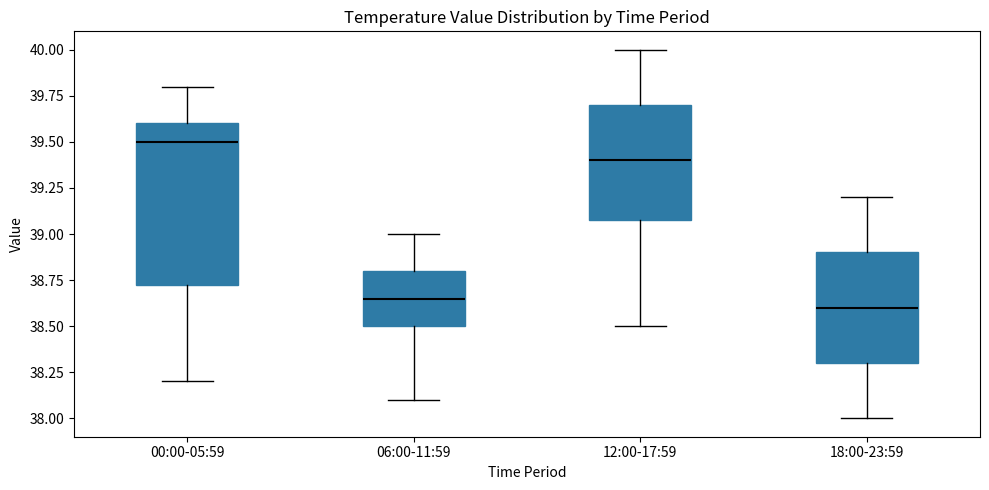

Which box's median line is the lowest?

18:00-23:59